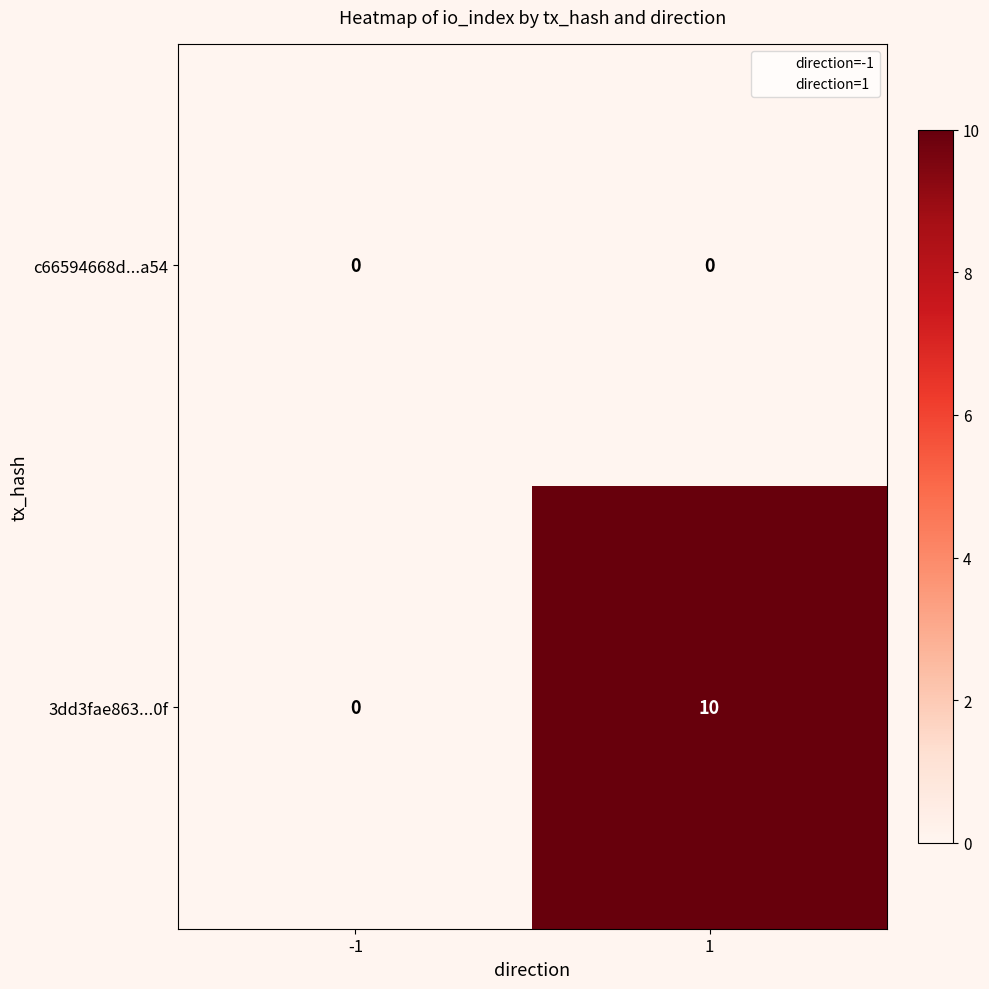

At how many categories does at least one series exceed 2?

1